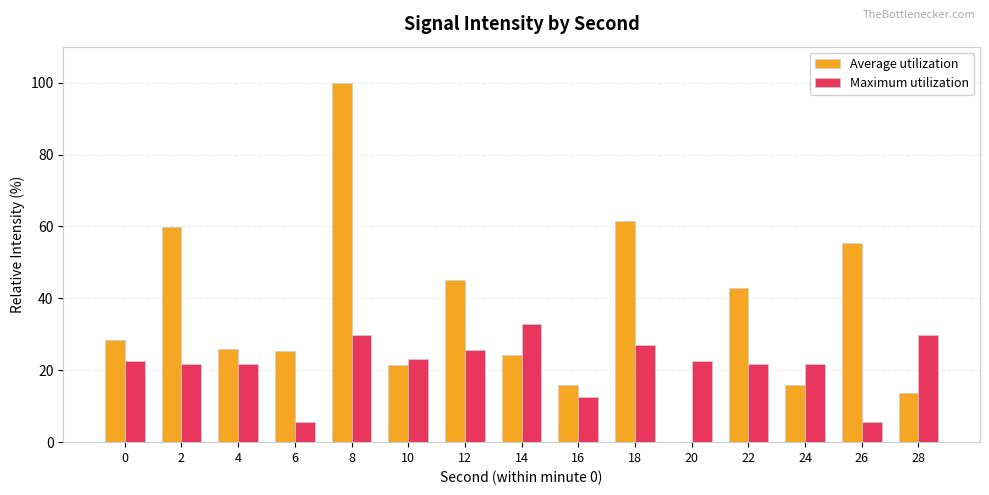

At which category does the chart reach its peak across all series?

8